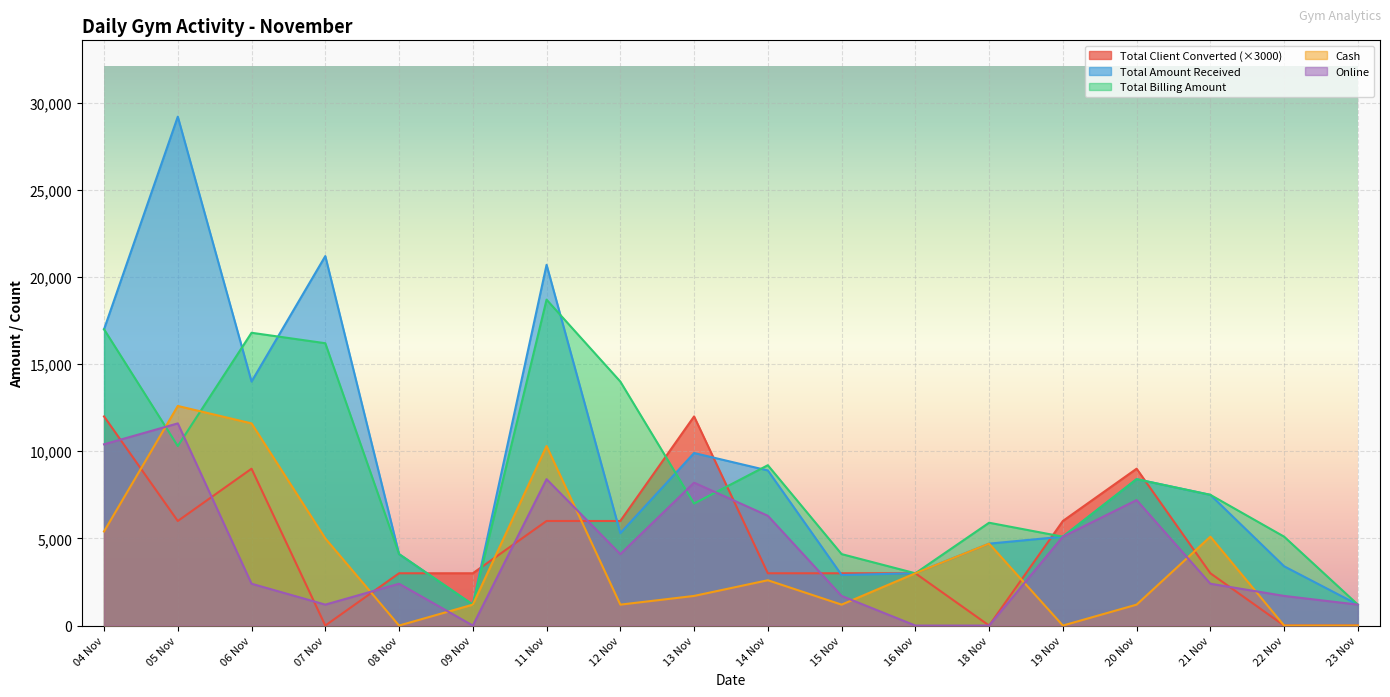

Where is Total Billing Amount nearest to the value 9950?

05 Nov